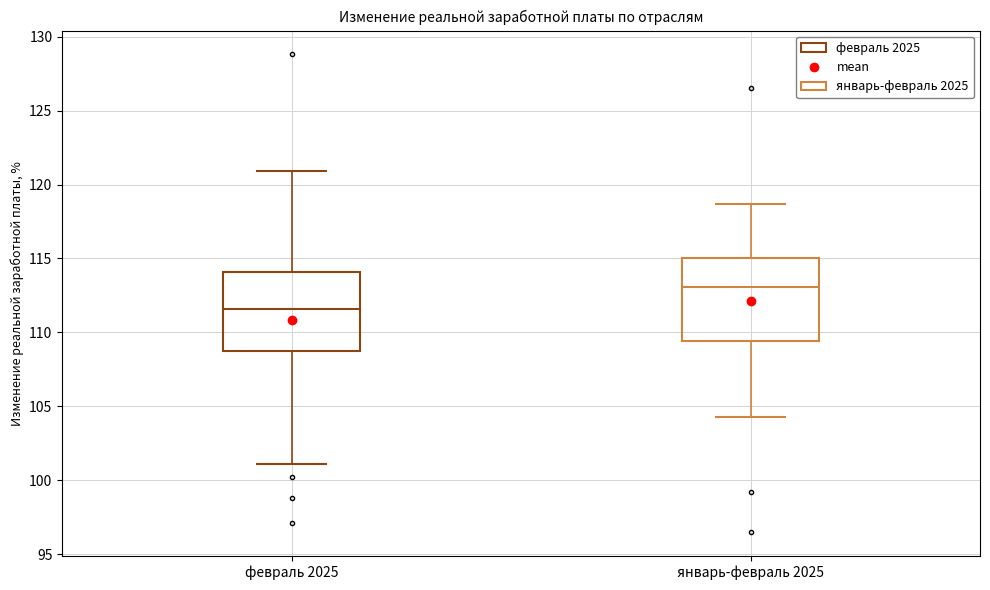

Reading left to right, read every box against the y-axis: the position of its median line, the range the box covers, and the ends of its whiskers. The values are not printed on the chart, so give them approximately, as read against the axis.

февраль 2025: median 111.5, box 109.0 to 114.0, whiskers 101.0 to 121.0
январь-февраль 2025: median 113.0, box 109.5 to 115.0, whiskers 104.5 to 118.5